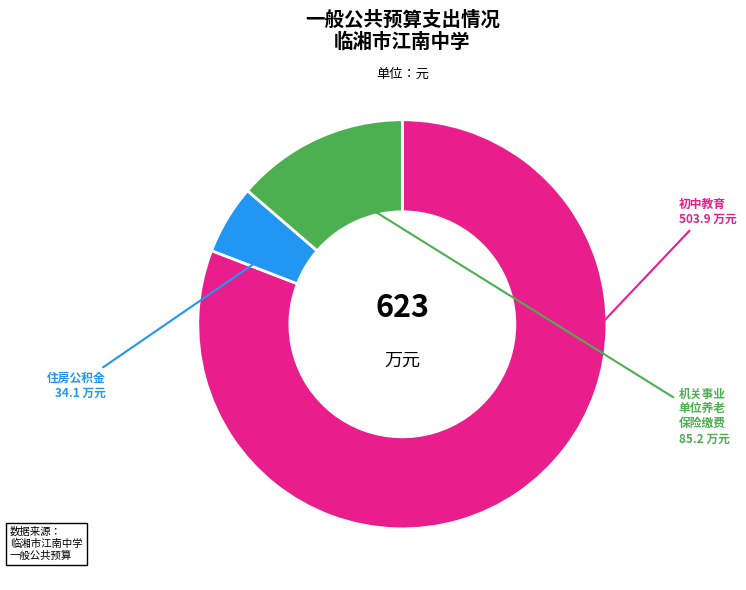

Does any single category account for the majority?

Yes